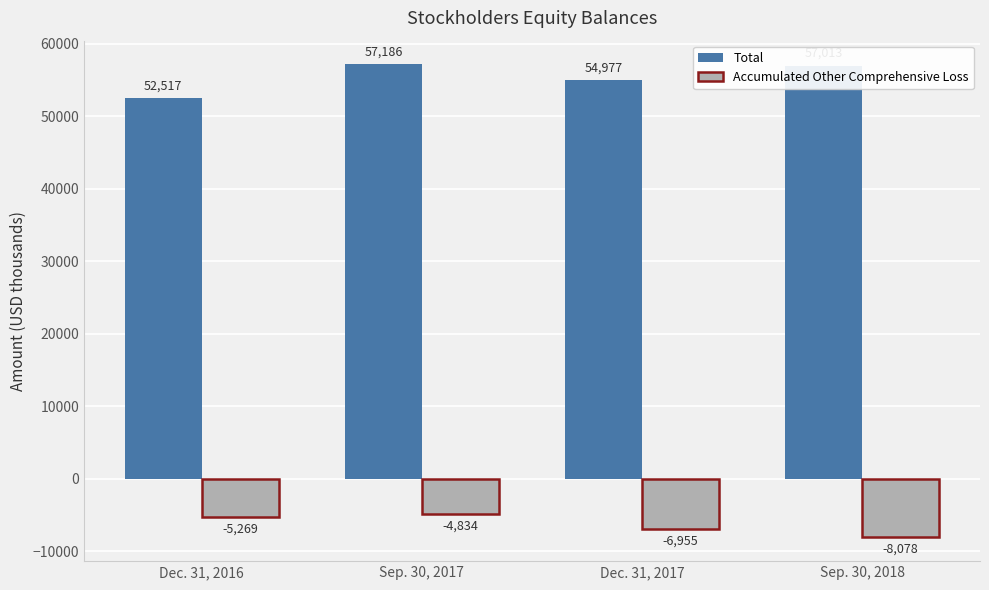

Rank the series at Dec. 31, 2017 from lowest to highest value.

Accumulated Other Comprehensive Loss, Total